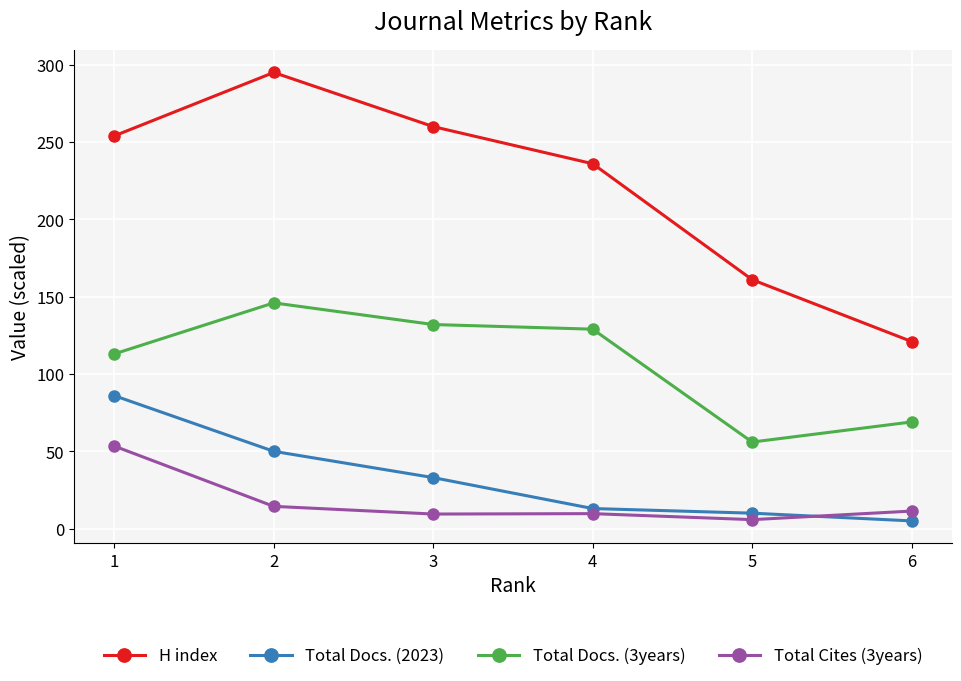

What is the highest value of the H index series?

295.0